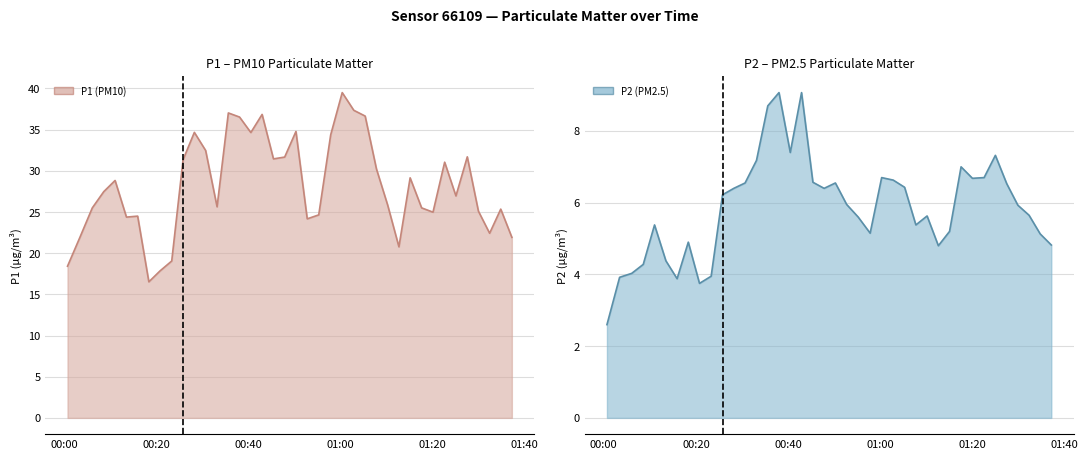

Reading right to left, list all the values displayed in this chart.

P1 (PM10): 21.9	25.4	22.4	25.1	31.7	26.9	31.1	25.0	25.5	29.1	20.8	25.9	30.2	36.6	37.4	39.5	34.4	24.6	24.2	34.8	31.7	31.4	36.9	34.6	36.5	37.0	25.6	32.5	34.7	31.4	19.1	17.9	16.5	24.5	24.4	28.8	27.5	25.5	22.0	18.4
P2 (PM2.5): 4.8	5.1	5.7	5.9	6.5	7.3	6.7	6.7	7.0	5.2	4.8	5.6	5.4	6.4	6.6	6.7	5.2	5.6	6.0	6.5	6.4	6.6	9.1	7.4	9.1	8.7	7.2	6.5	6.4	6.2	4.0	3.8	4.9	3.9	4.4	5.4	4.3	4.0	3.9	2.6